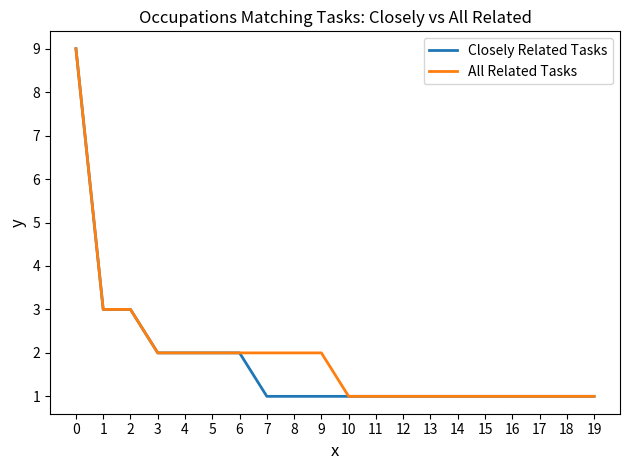

Read the Closely Related Tasks value at 2.

3